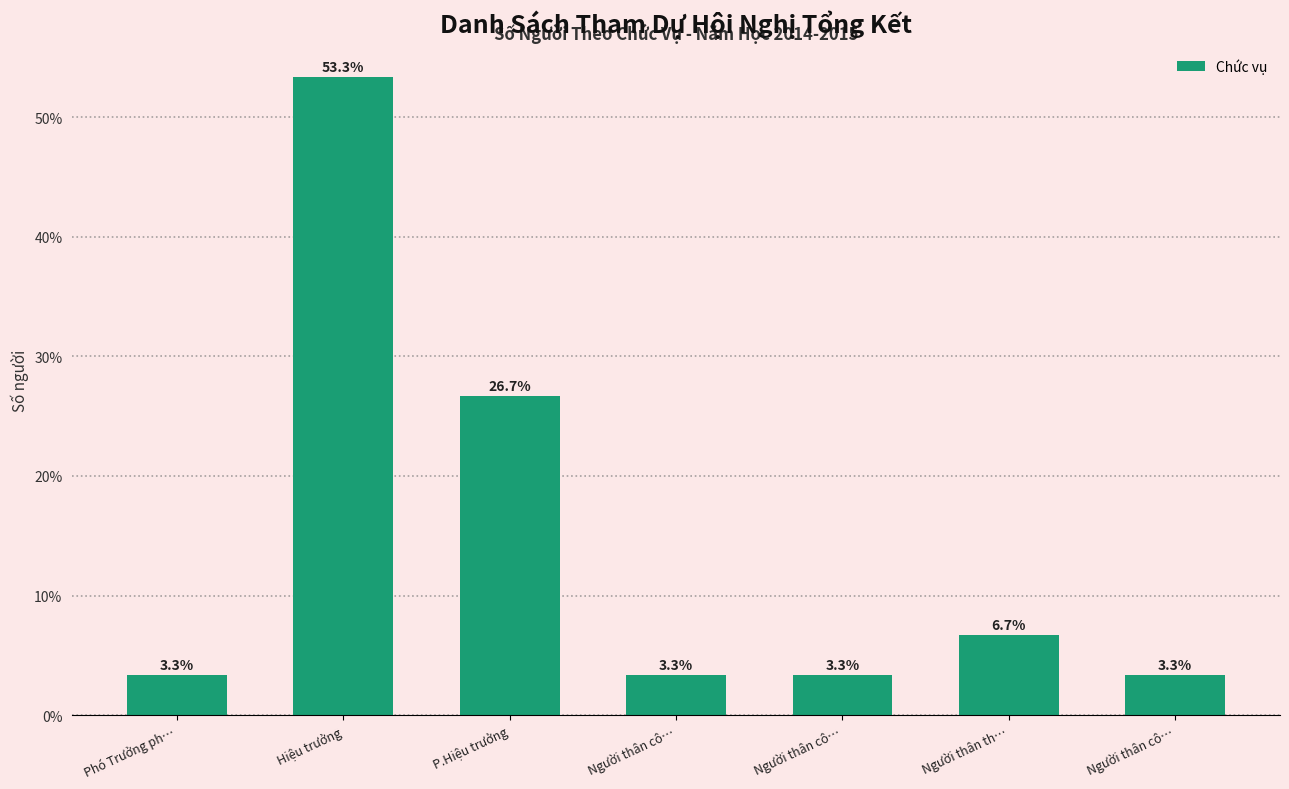

How many bars are there in total?

7